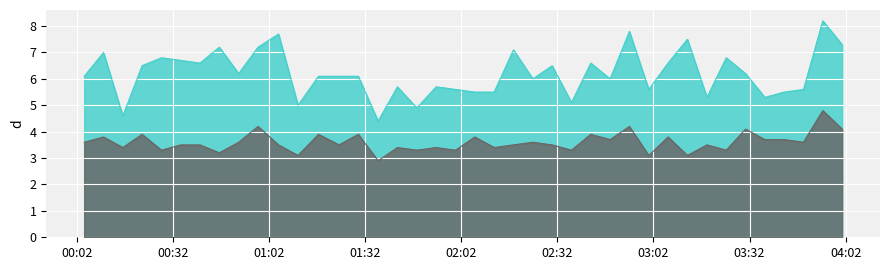

What is the smallest value displayed?

2.9